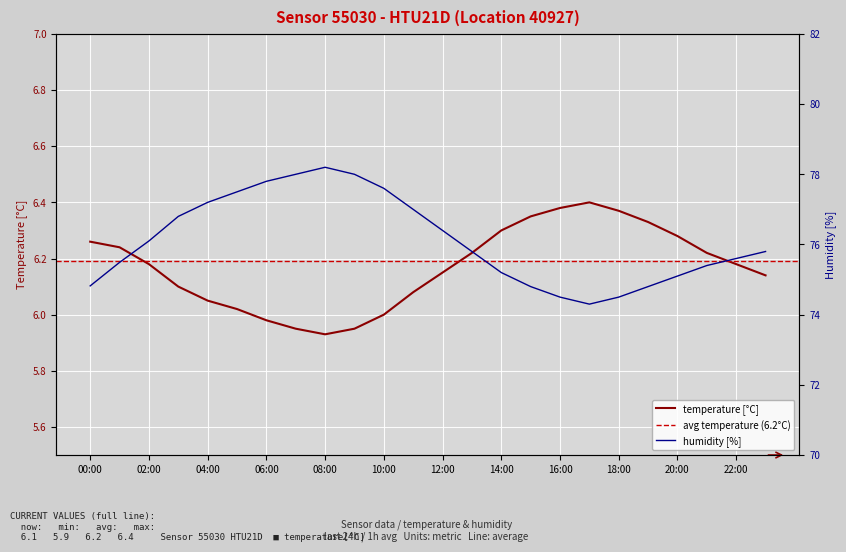

What is the difference between the highest and lowest values at 02:00?

69.9